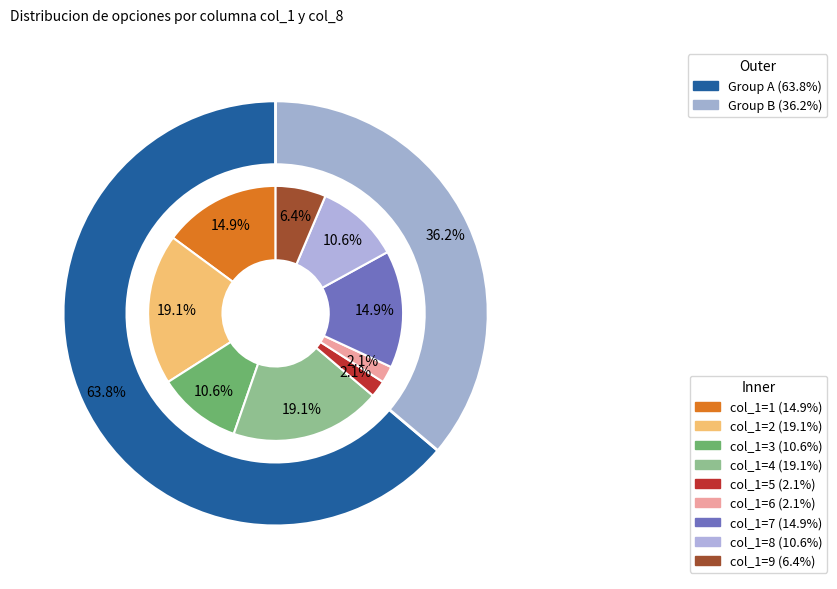

To the nearest percent, what is the average slice percentage?

11%